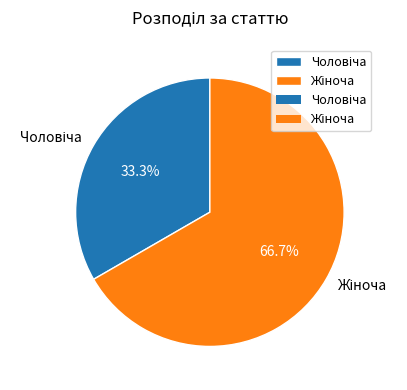

Is there a majority slice in this chart?

Yes